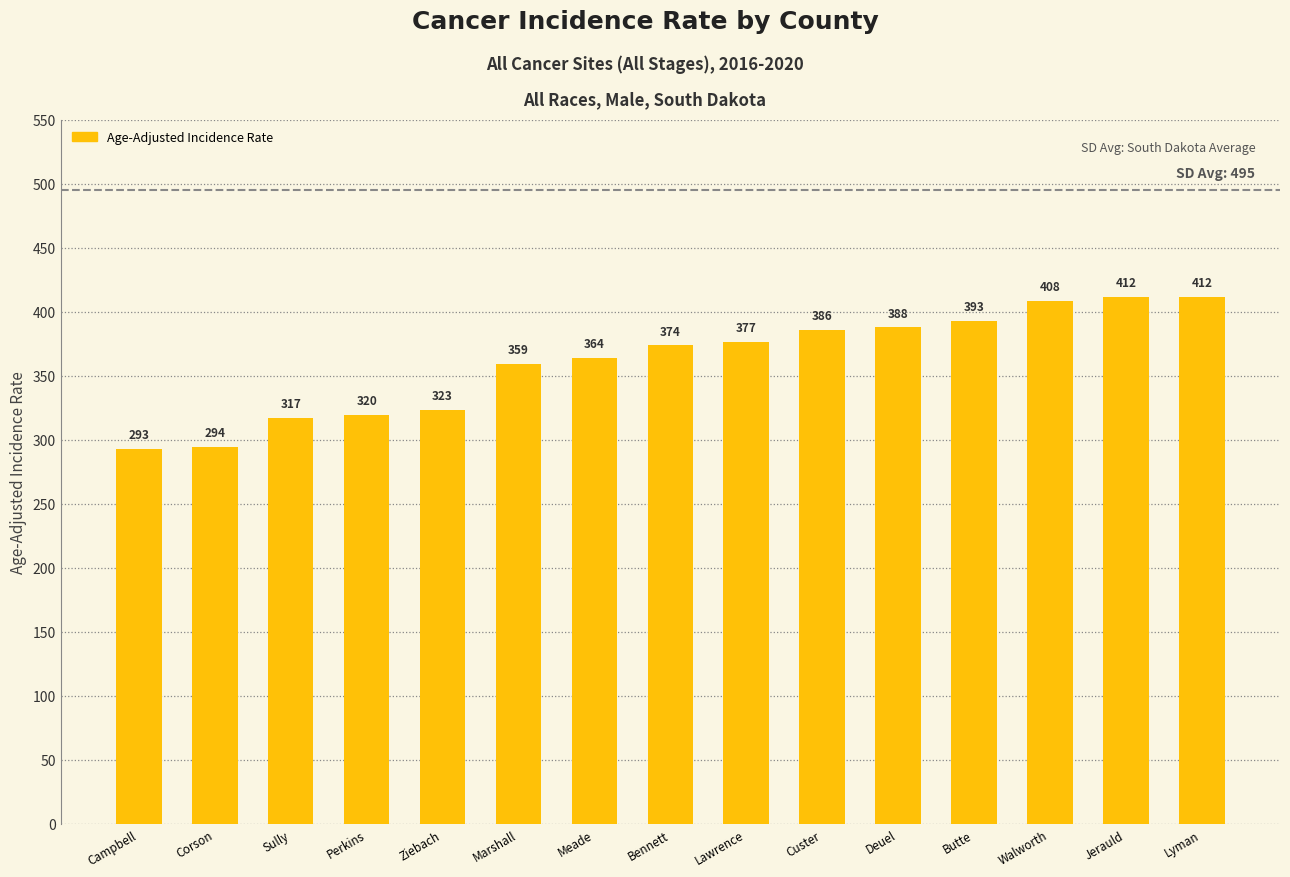

What is the ratio of the value at Bennett to the value at Meade?

1.0